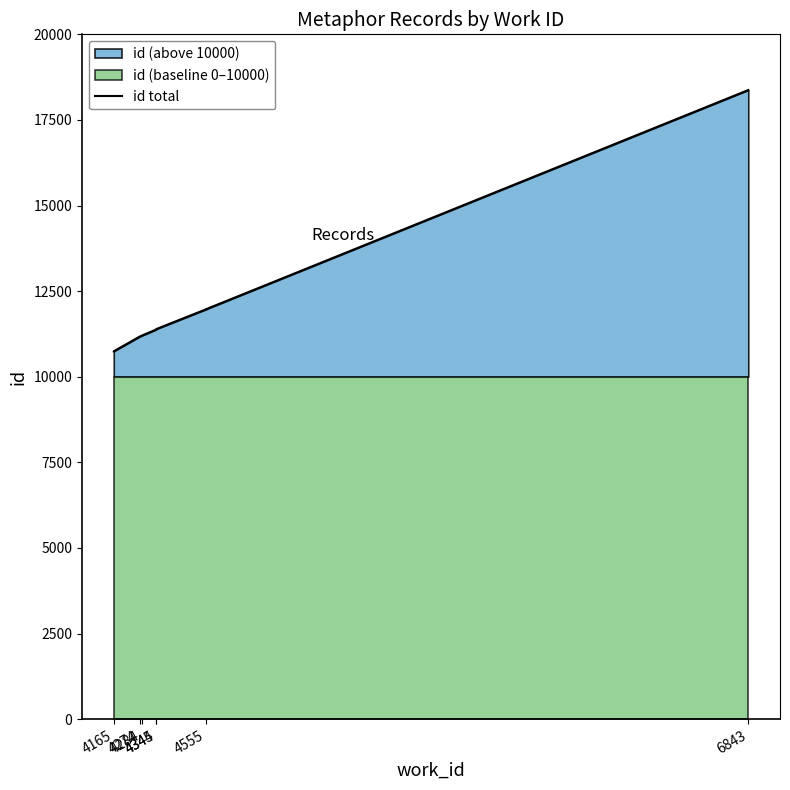

What is the smallest value displayed?

10742